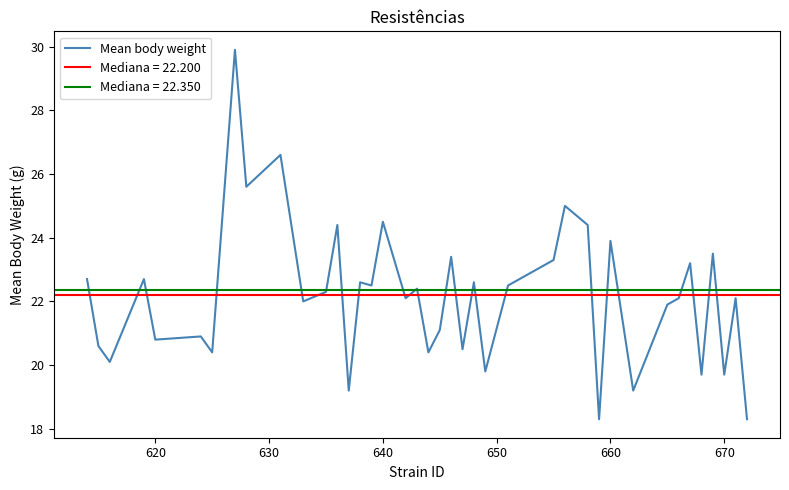

What is the highest value of the Mean body weight series?

29.9